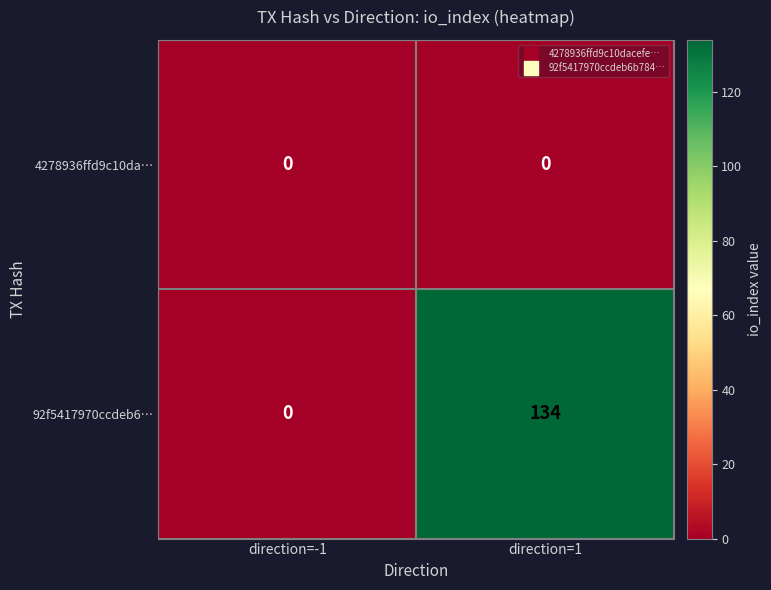

What is the spread (max minus min) of values at direction=1?

134